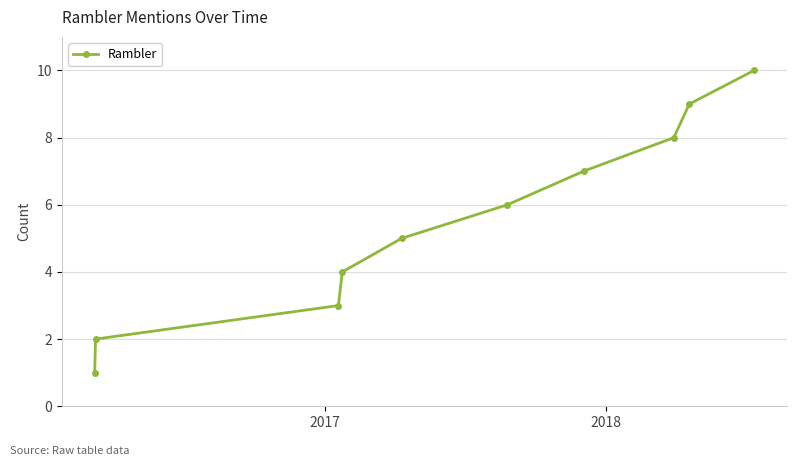

What is the value of the 4th point from the left?

4